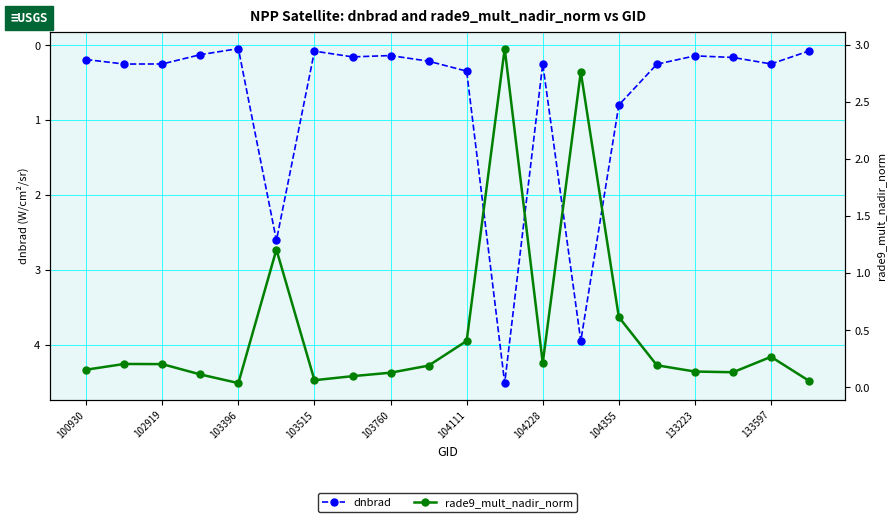

What is the difference between the highest and lowest values at 13?

1.2